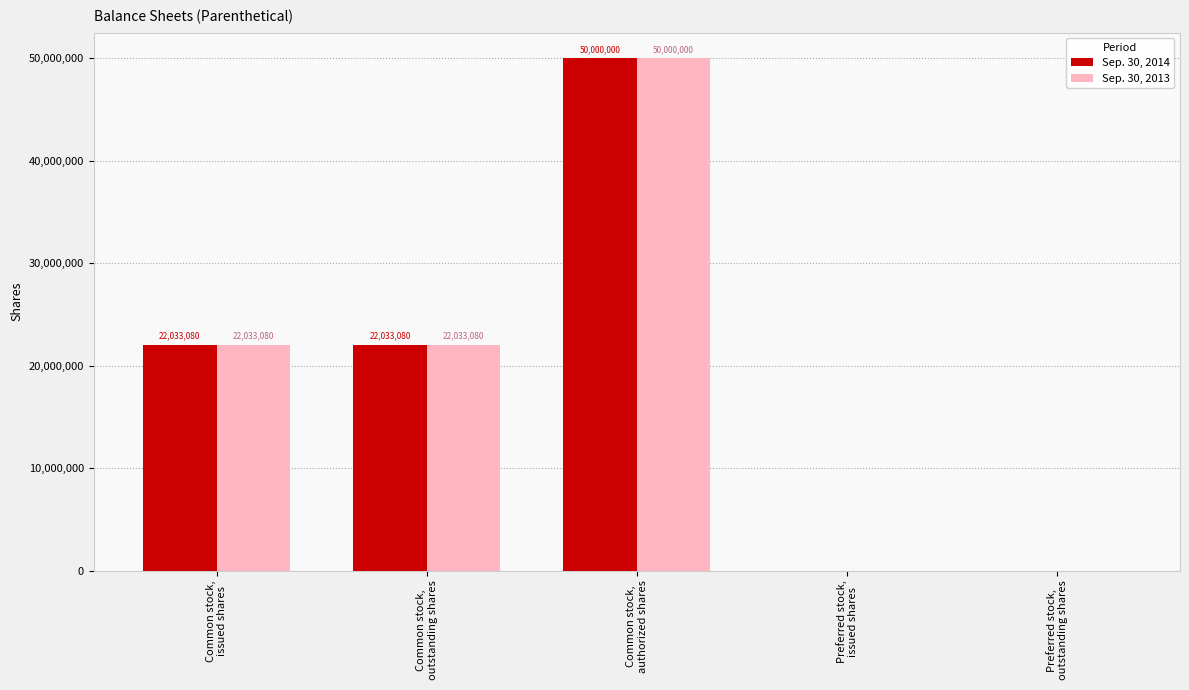

Which category has the highest value in the Sep. 30, 2014 series?

Common stock,
authorized shares